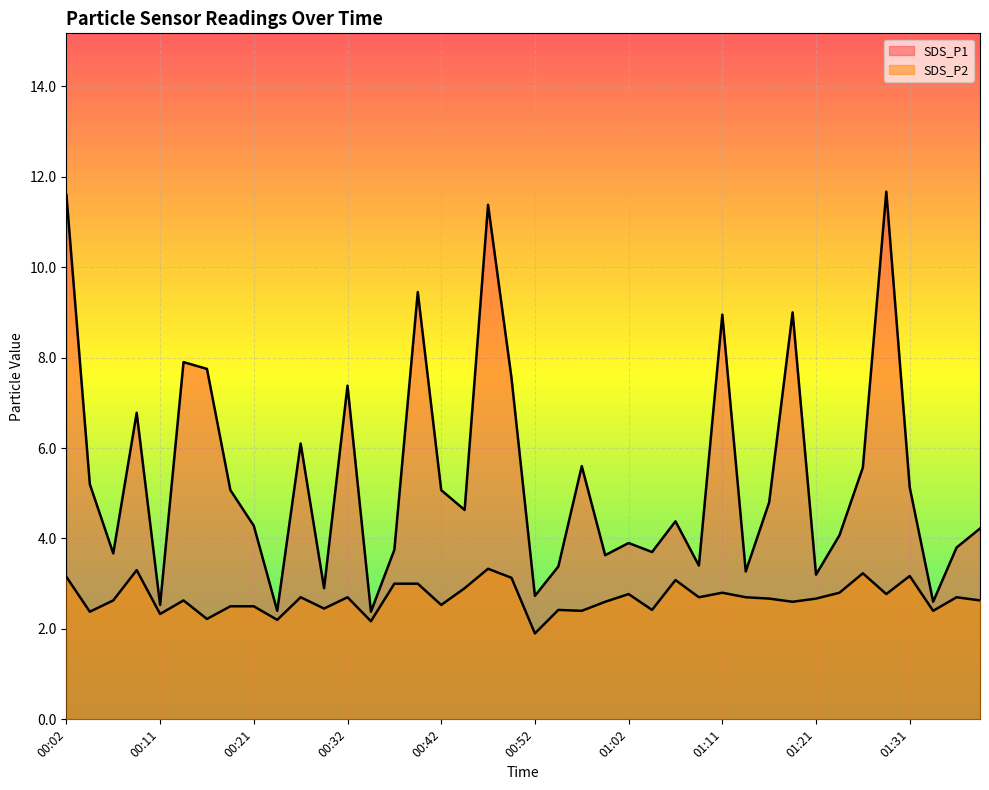

Which series changed the most between 01:36 and 01:38?

SDS_P1